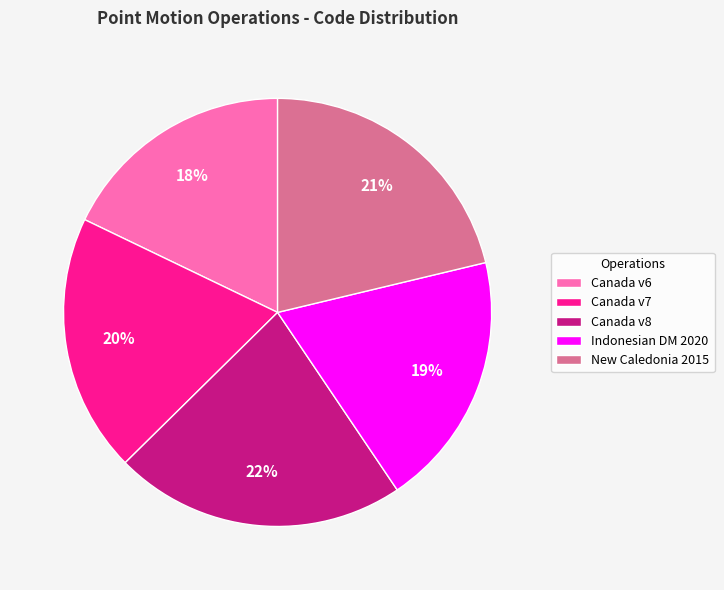

The Canada v7 slice represents 32% of the pie. True or false?

False